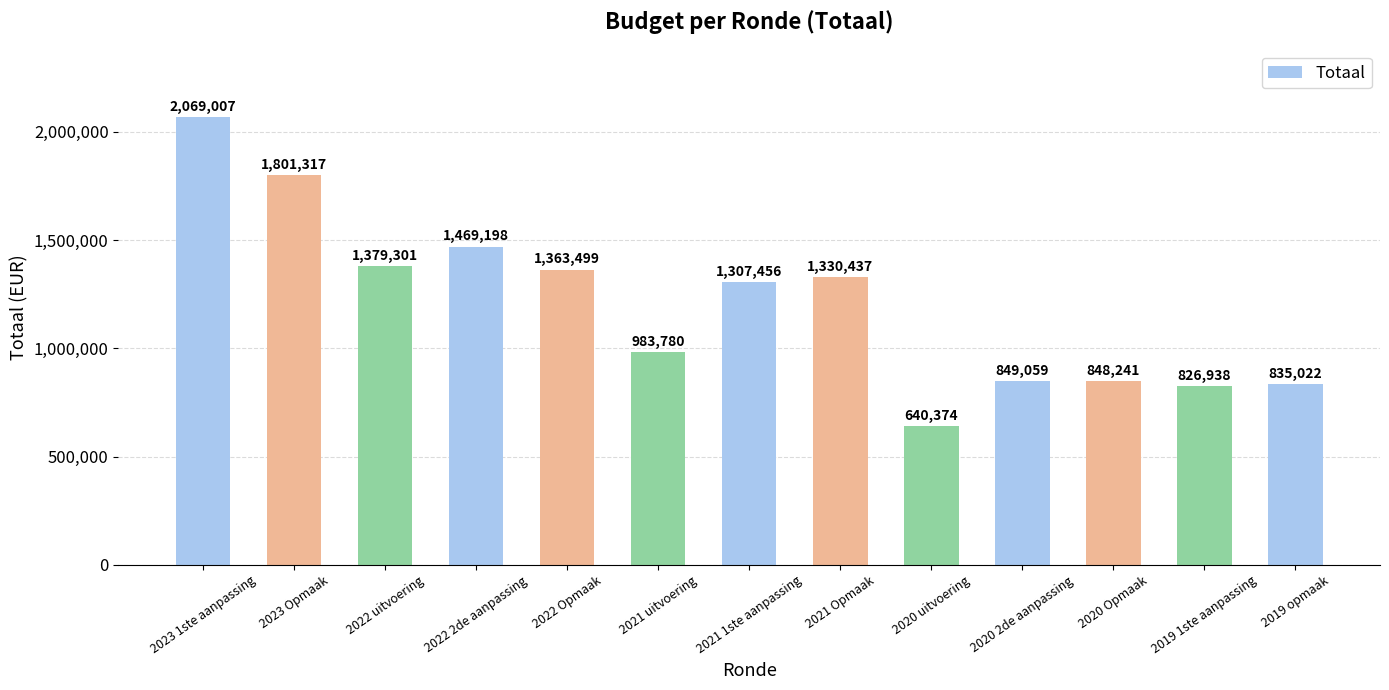

What is the maximum value shown in the chart?

2069007